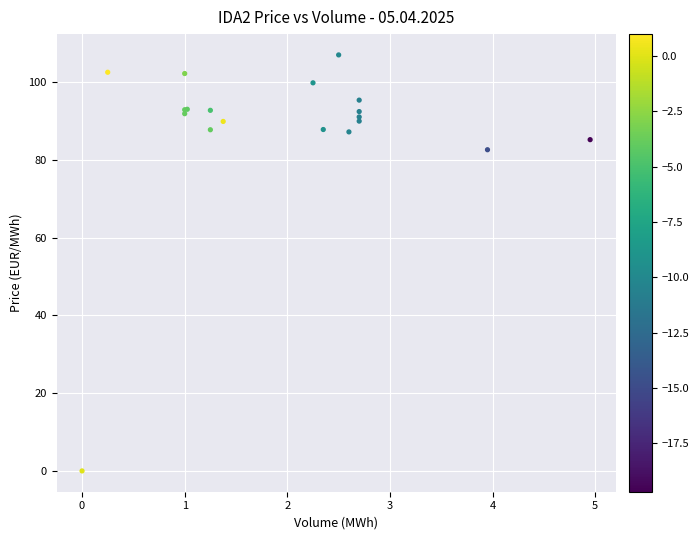

What Y value in the scatter plot is closest to 53?

82.6